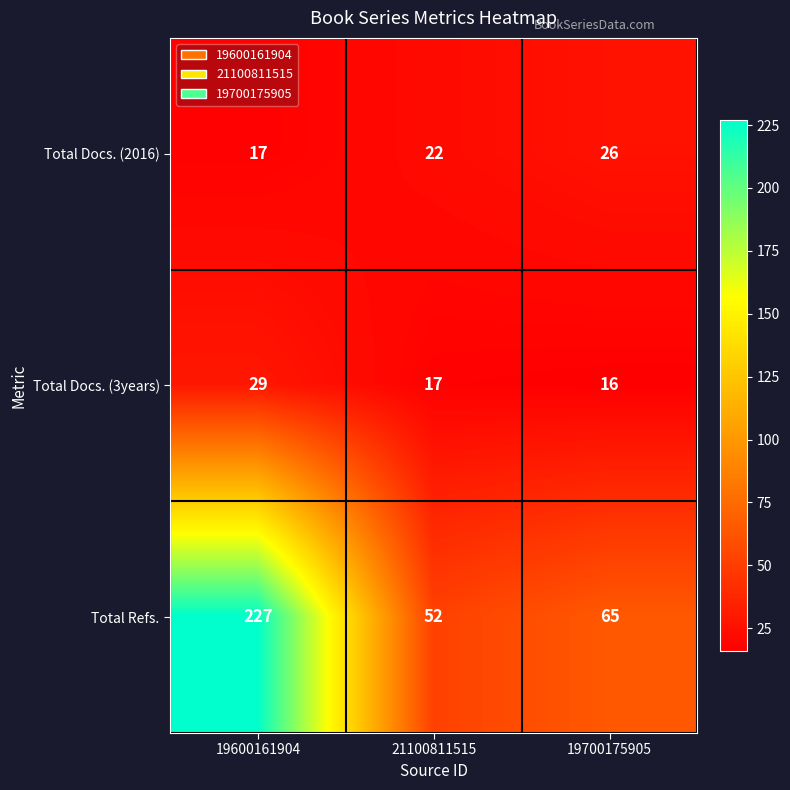

Where is Total Refs. nearest to the value 139?

19700175905